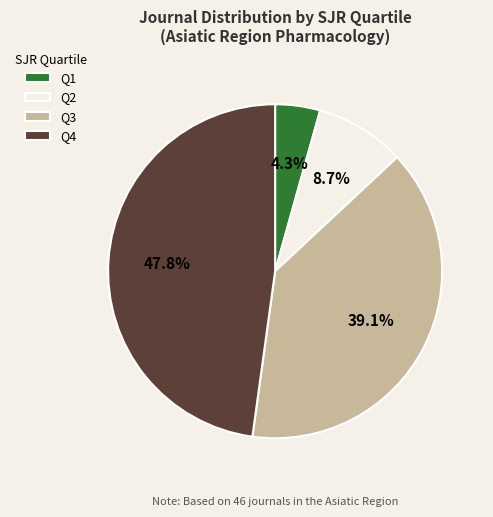

Count the number of slices in the pie.

4